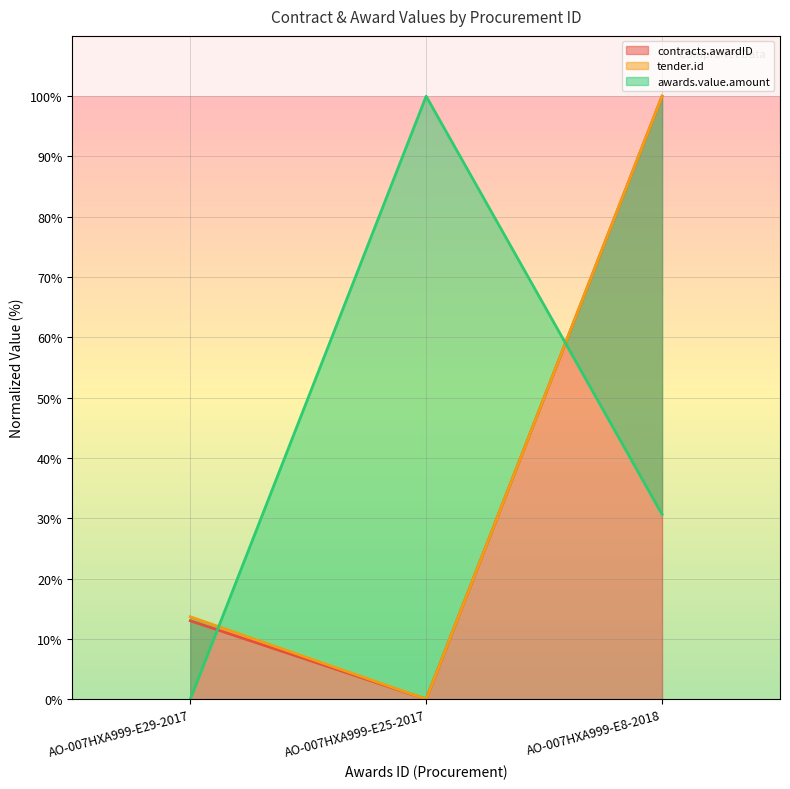

List the series in order of their peak value, lowest first.

contracts.awardID, tender.id, awards.value.amount